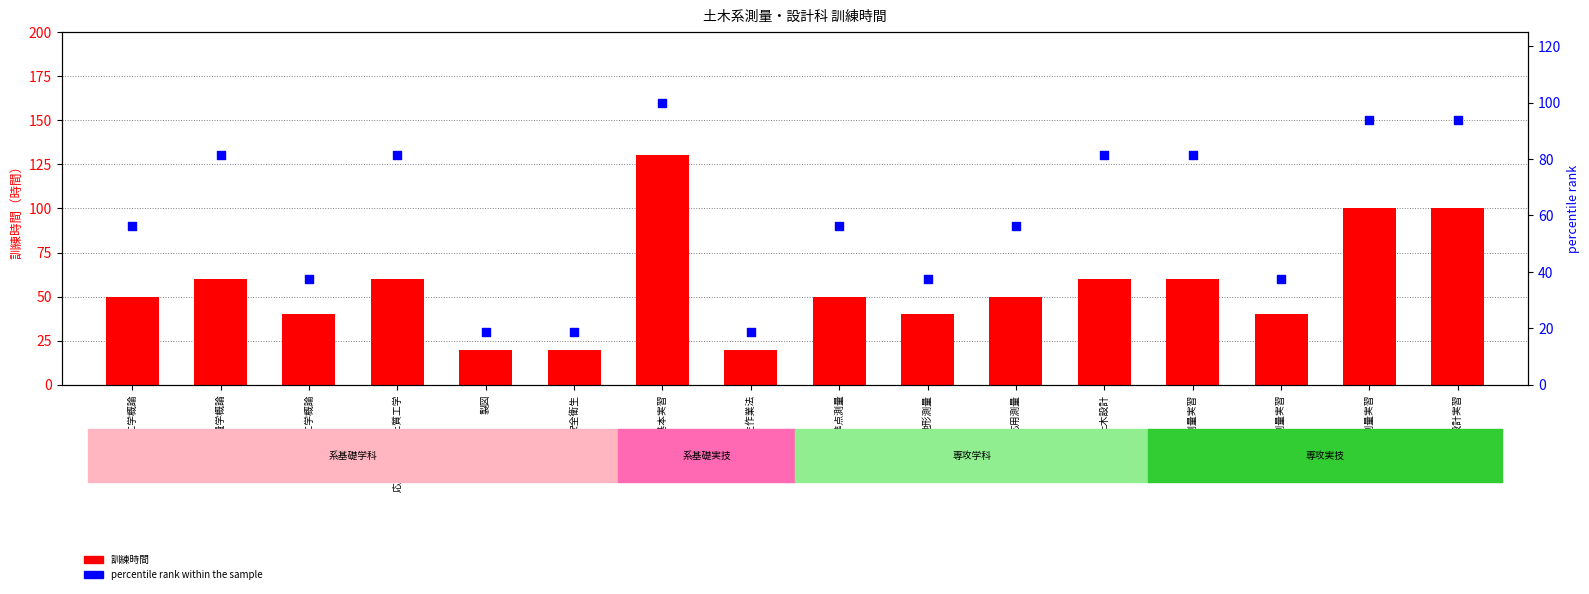

What is the total value across all series at 安全衛生作業法?

38.8